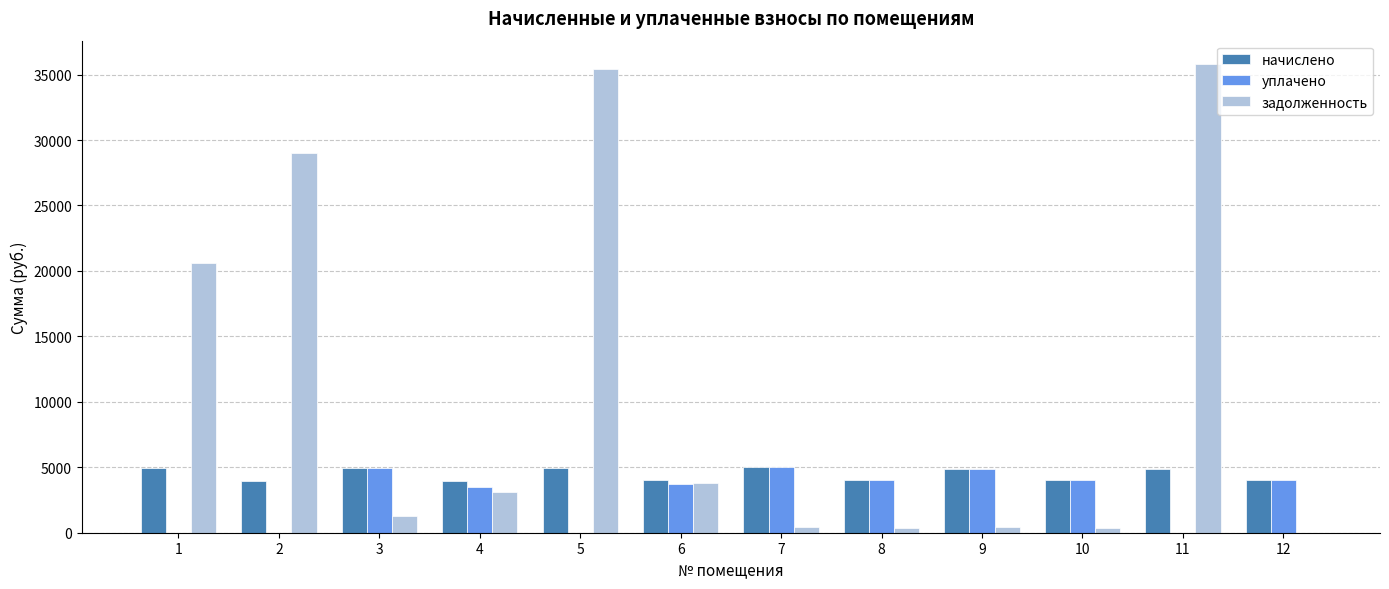

Does the chart contain stacked bars?

No